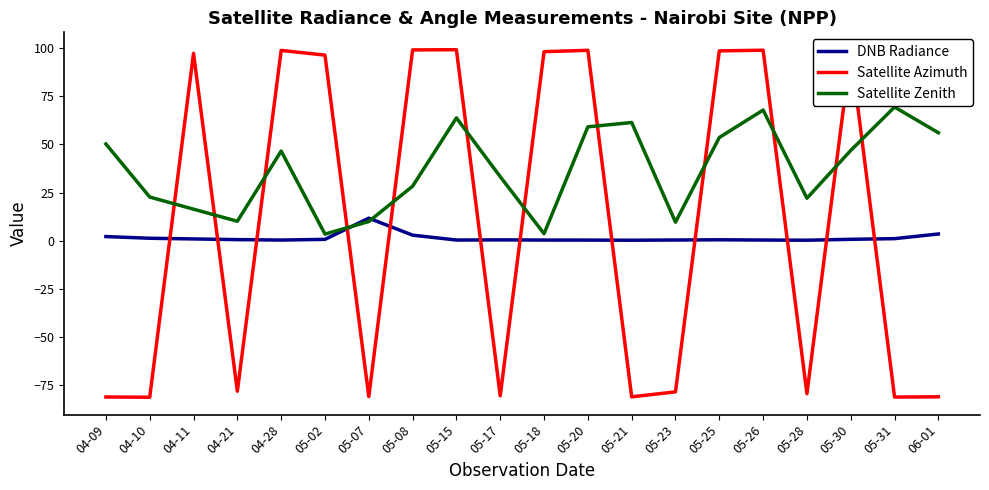

At which category does Satellite Zenith reach its first local peak?

04-28